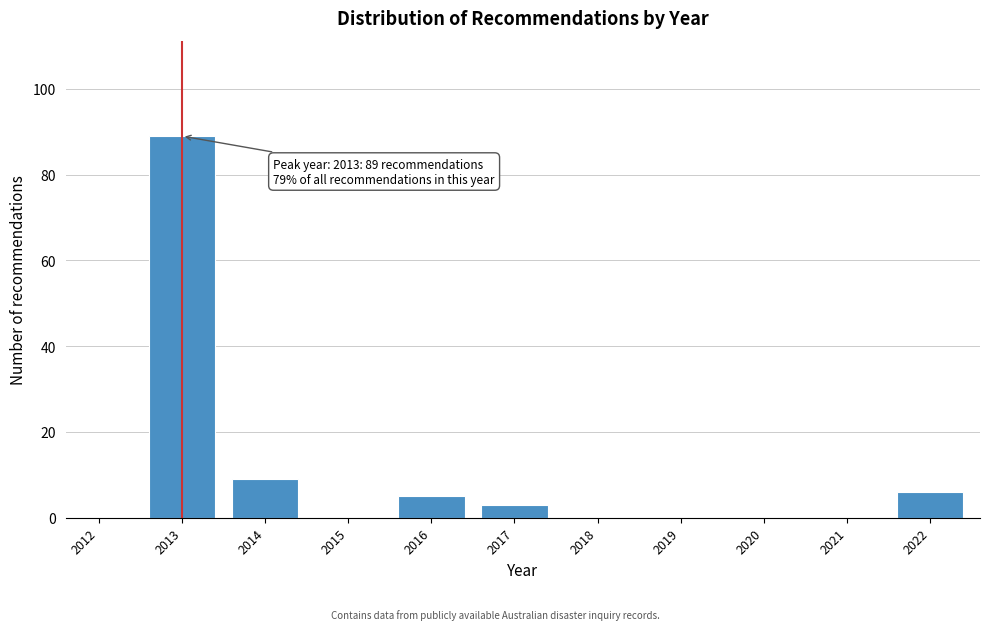

Reading left to right, what are all the values shown in this chart?

2012=0	2013=89	2014=9	2015=0	2016=5	2017=3	2018=0	2019=0	2020=0	2021=0	2022=6